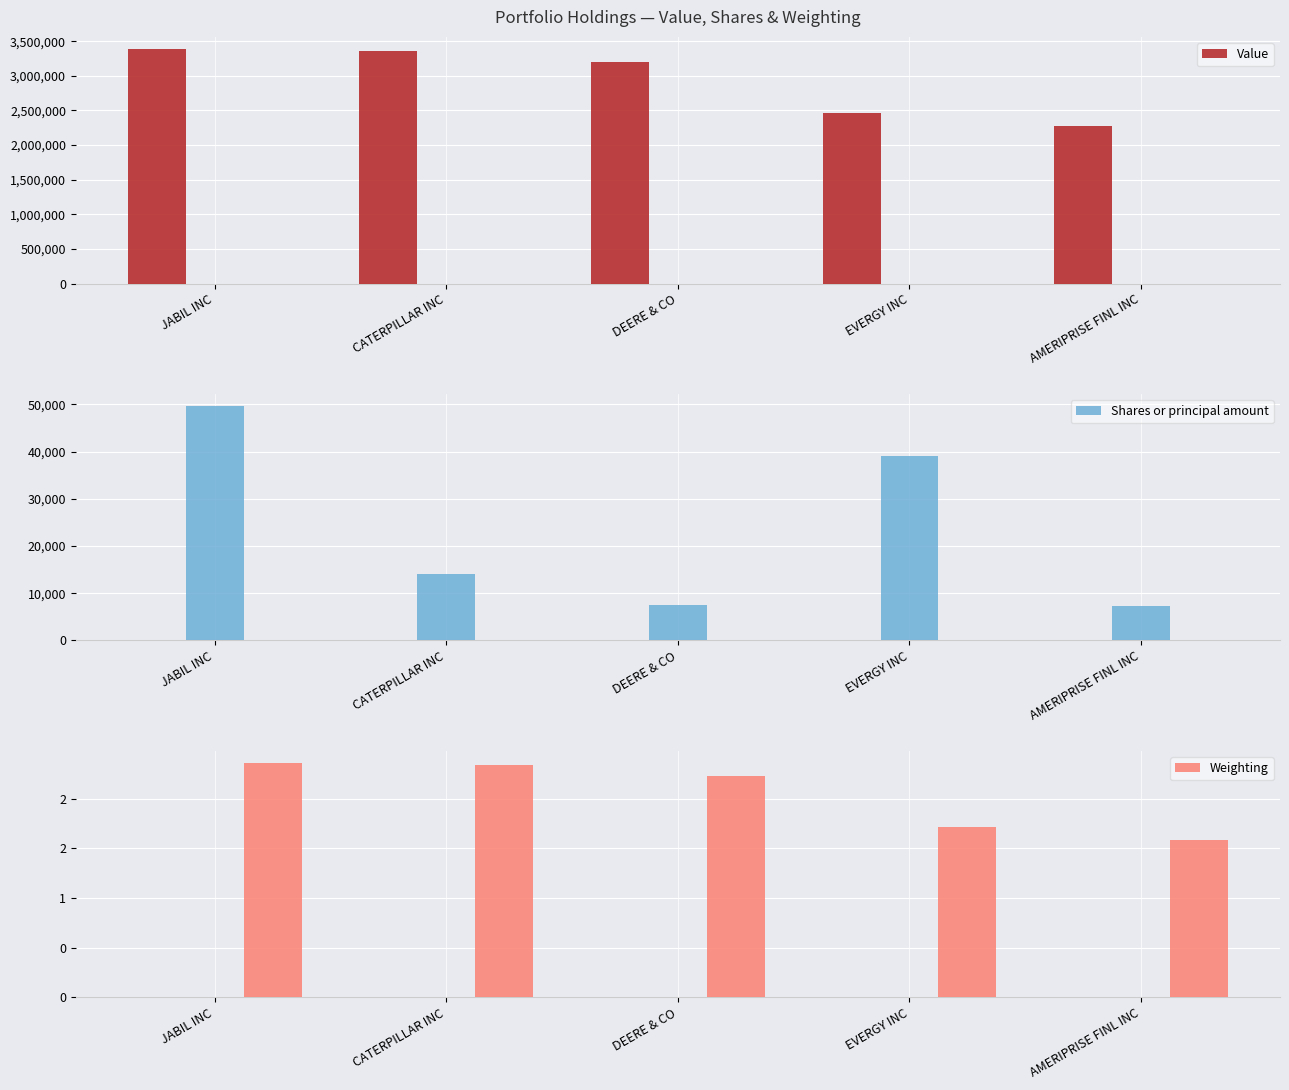

How many values in the Weighting series exceed 2?

3